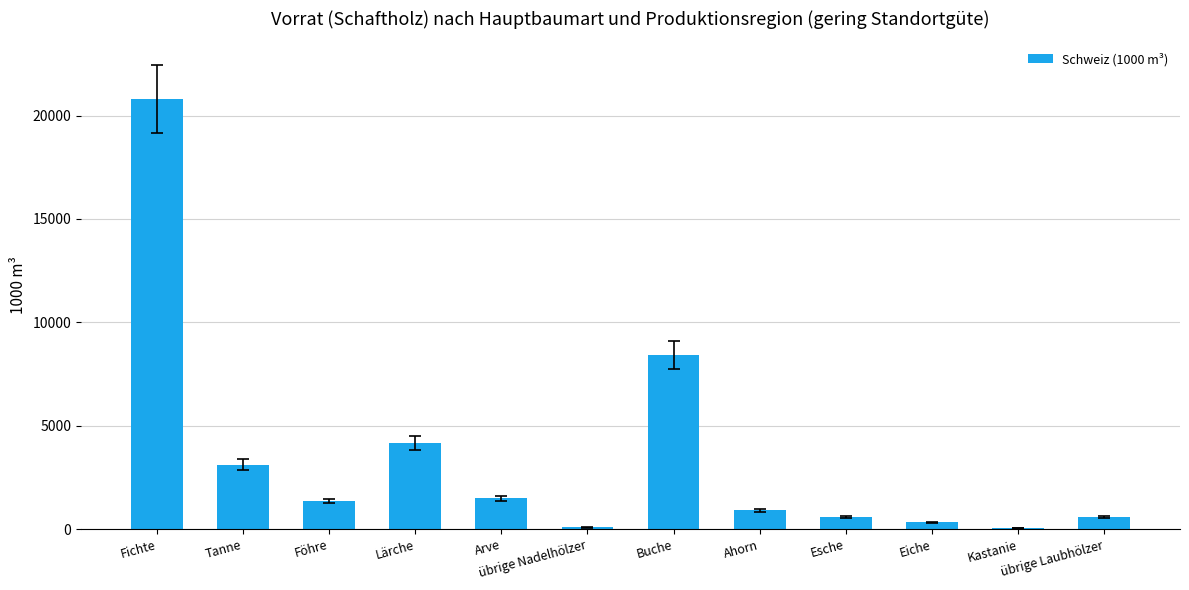

At which category does the chart reach its peak across all series?

Fichte